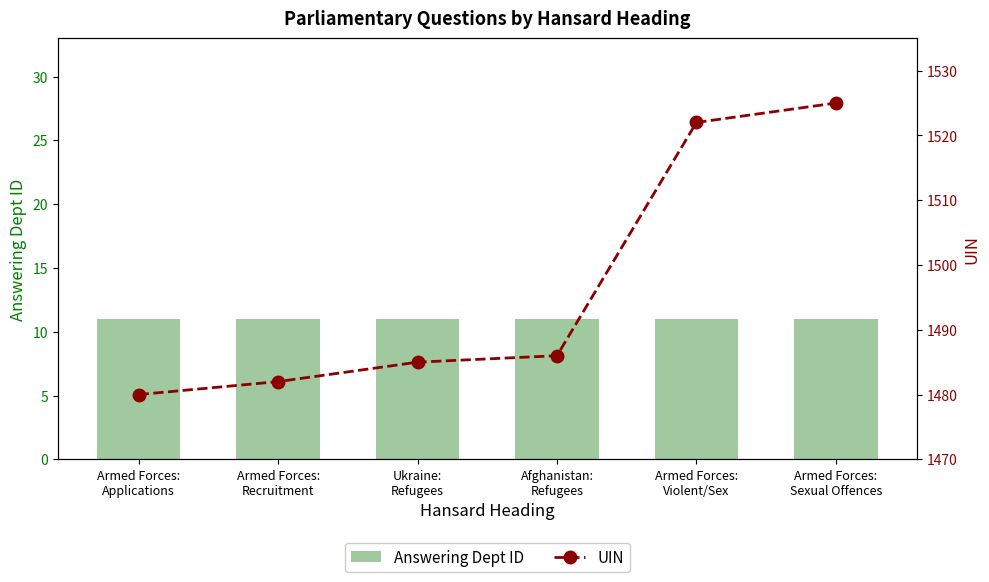

At Armed Forces:
Applications, list the series in order from smallest to largest.

Answering Dept ID, UIN